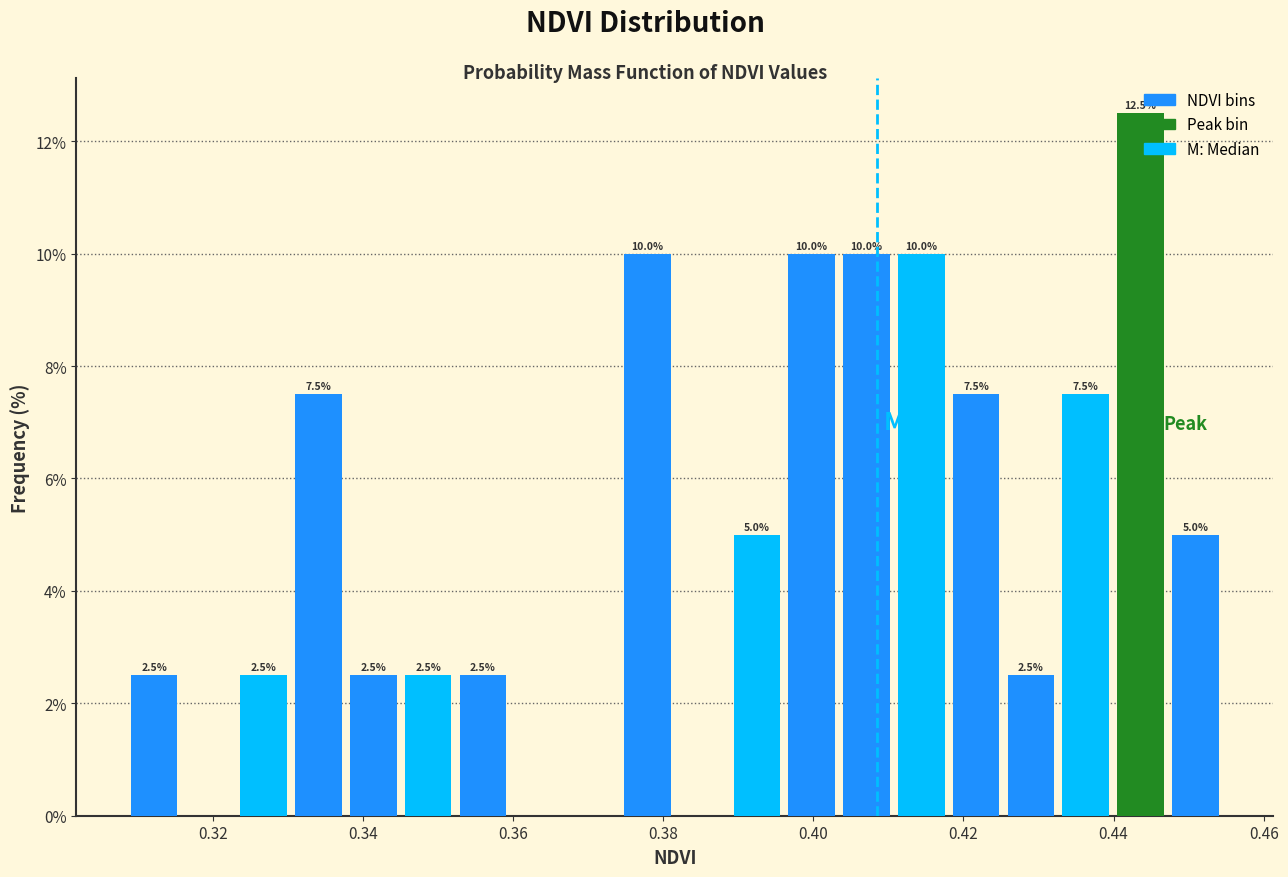

Around what value on the x-axis is the tallest bar? Give the approximate position of its centre, as read against the axis.

0.444